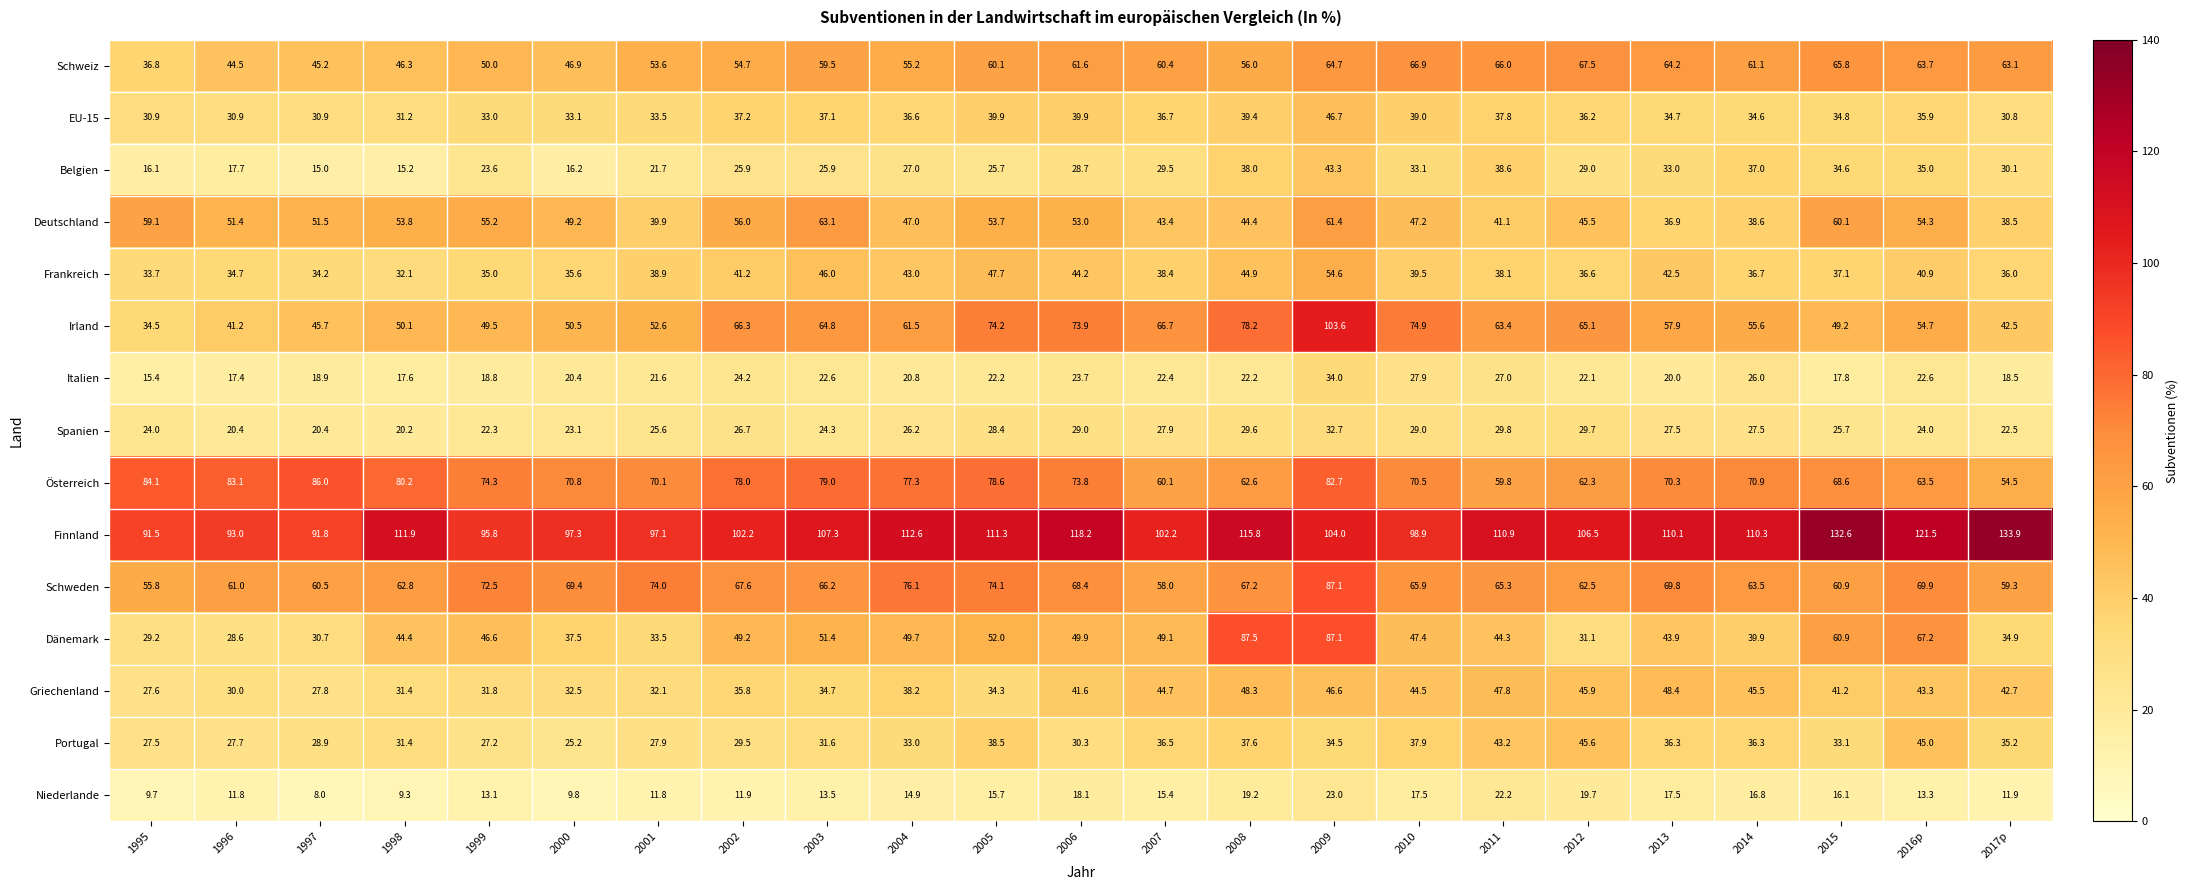

True or false: Schweiz has a value of 50.0 at 1999.

True